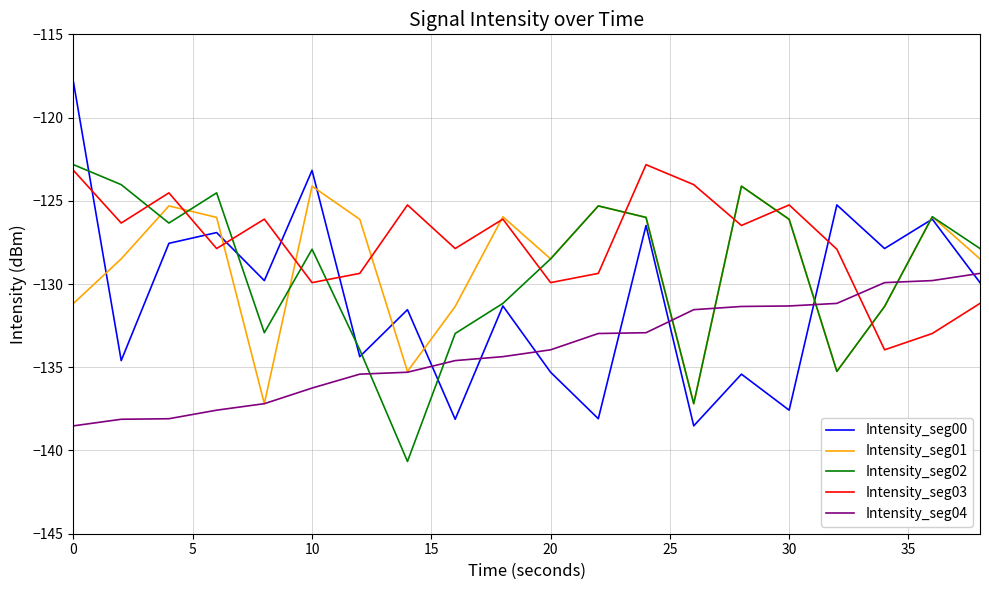

What are all the series names shown in the legend?

Intensity_seg00, Intensity_seg01, Intensity_seg02, Intensity_seg03, Intensity_seg04